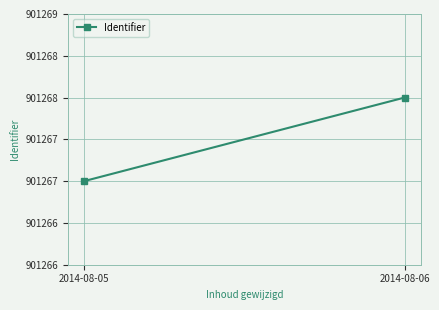

Which label corresponds to the largest value in the chart?

2014-08-06